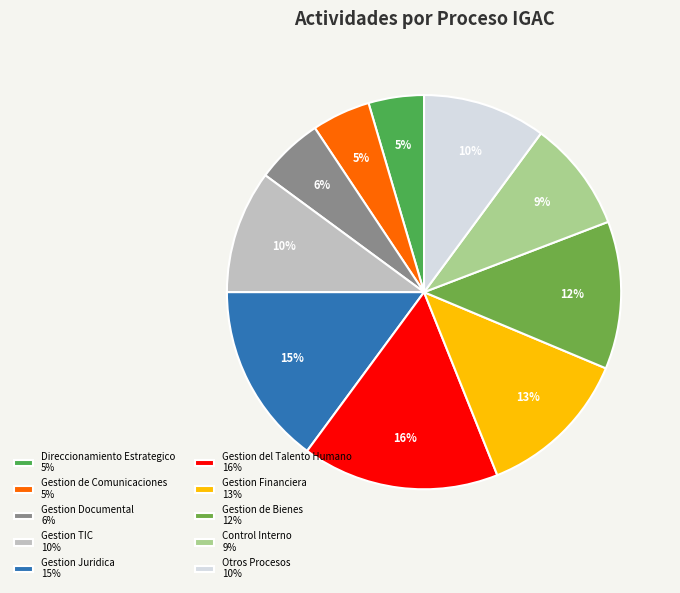

Which slice is the largest?

Gestion del Talento Humano